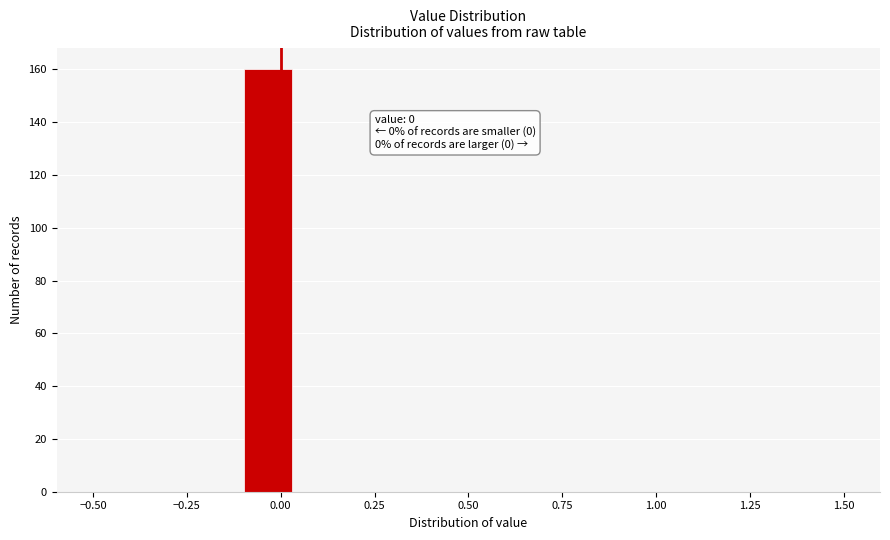

Around what value on the x-axis is the tallest bar? Give the approximate position of its centre, as read against the axis.

-0.05